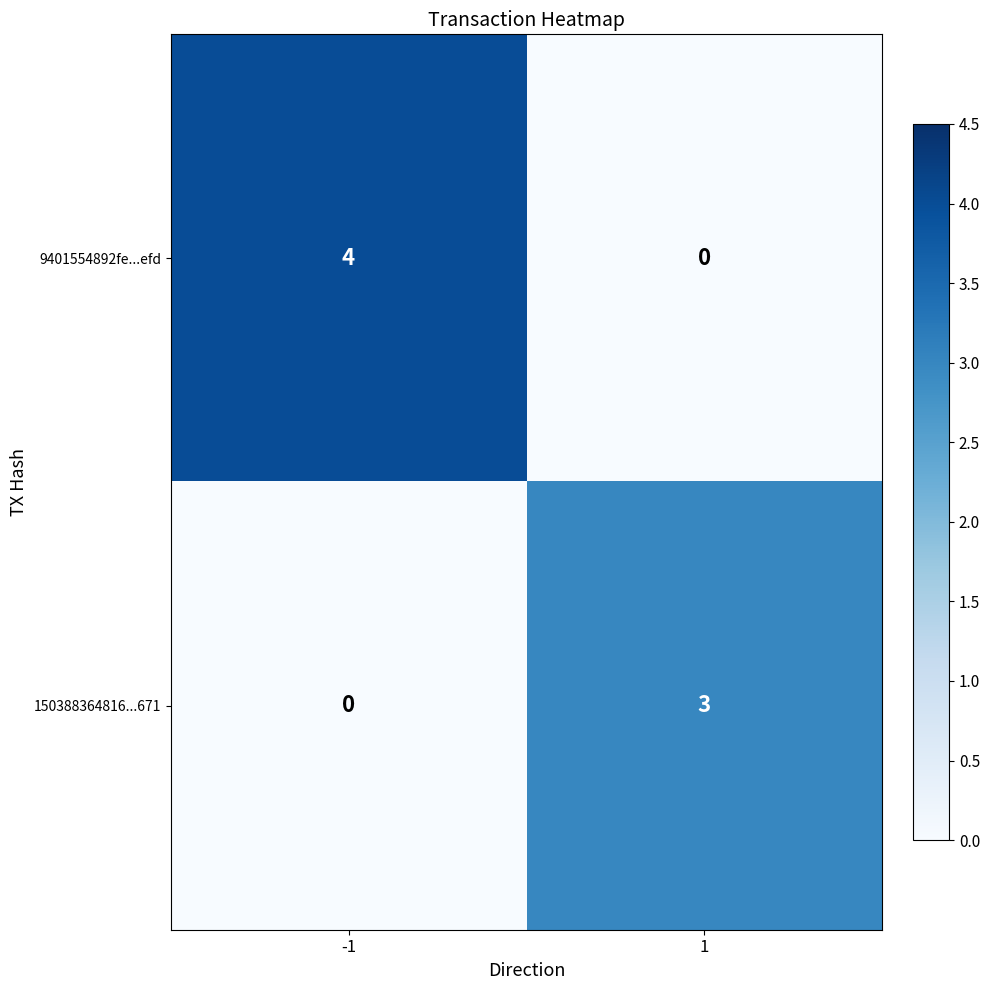

What is the difference between the 9401554892fe...efd values at 1 and -1?

4